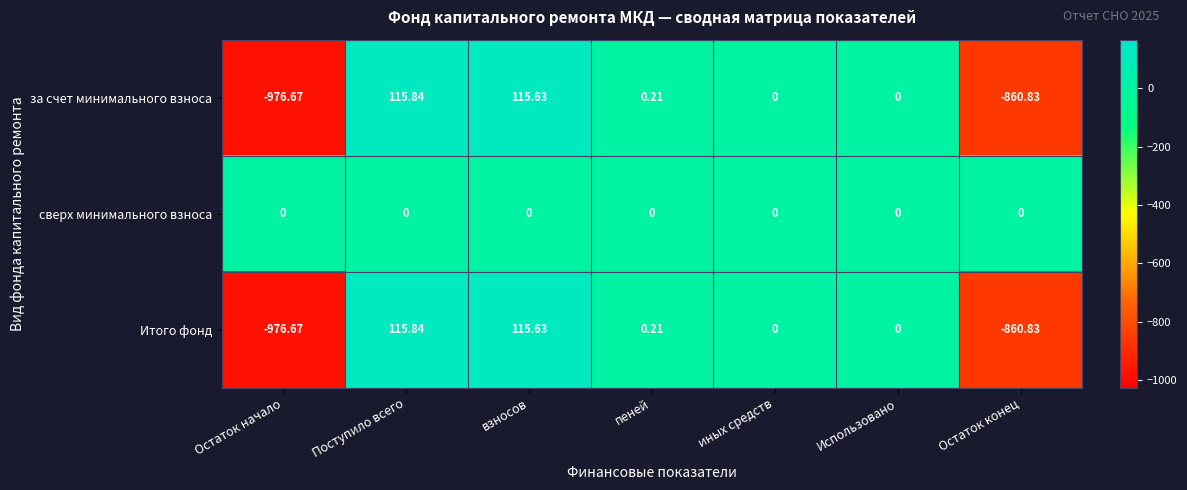

What is the minimum value shown in the chart?

-976.7